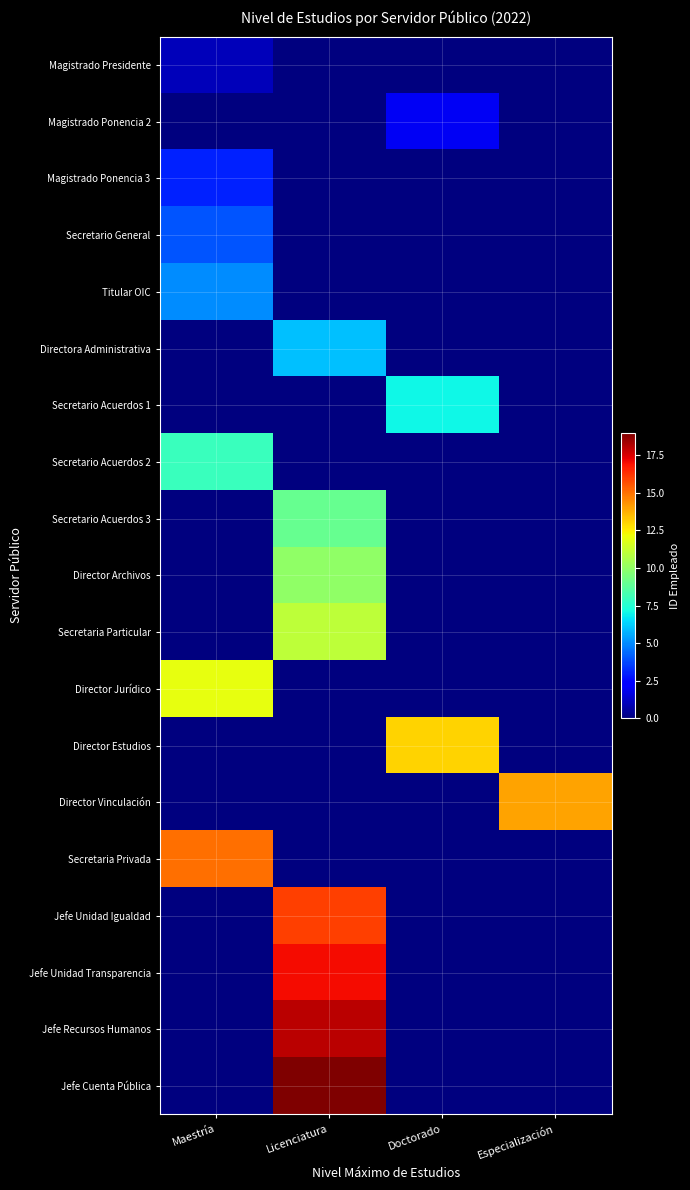

What is the total value across all series at Maestría?

48